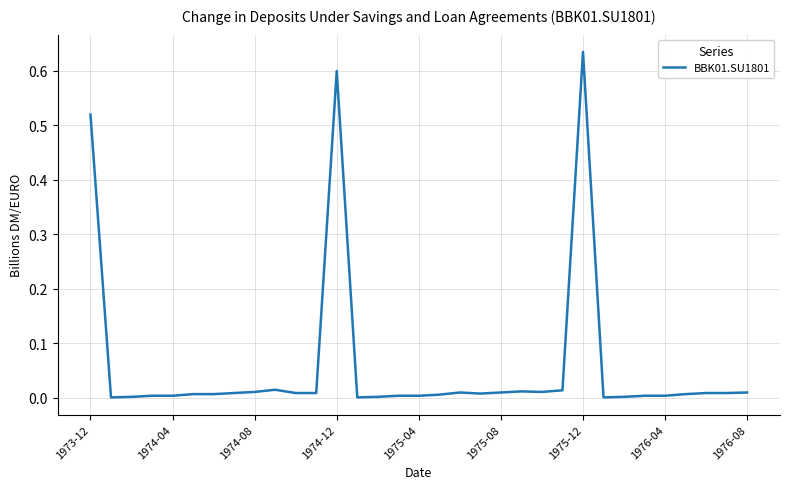

Is this an area chart (filled region under the line)?

No